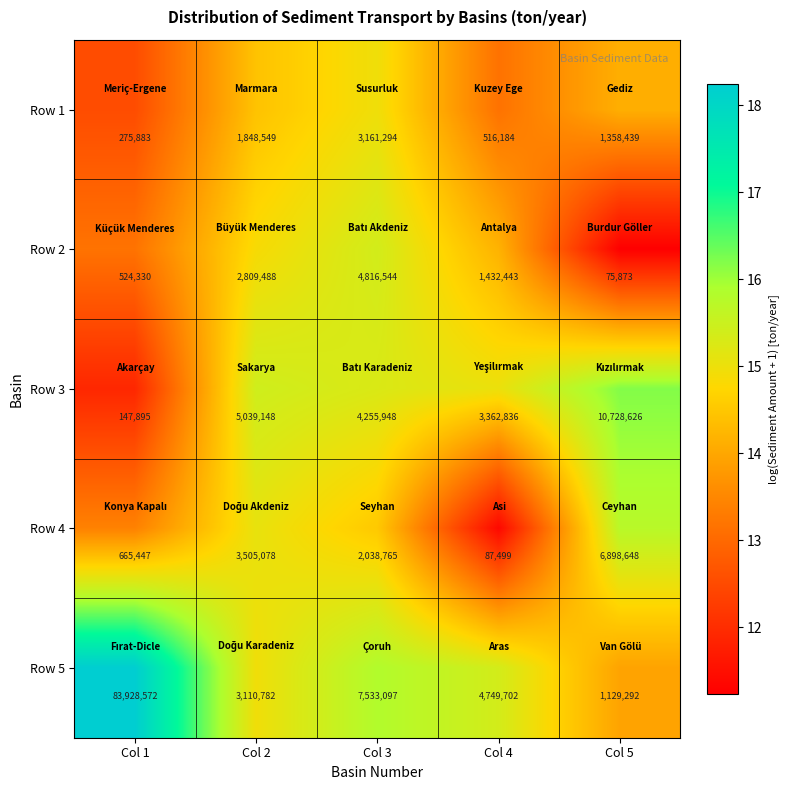

Which category has the lowest value in the Row 3 series?

Col 1